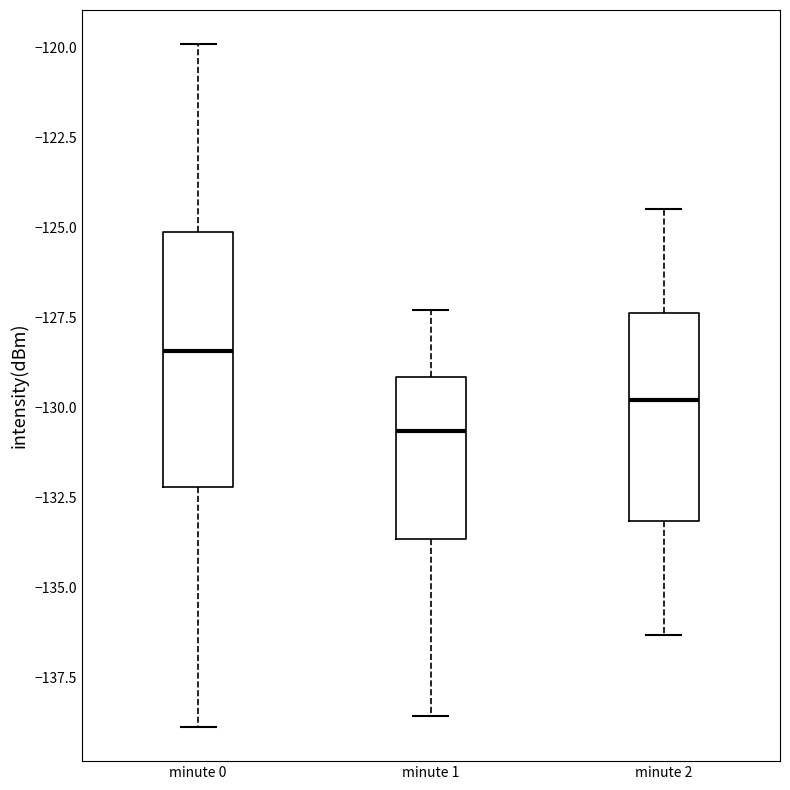

Which box's median line is the highest?

minute 0